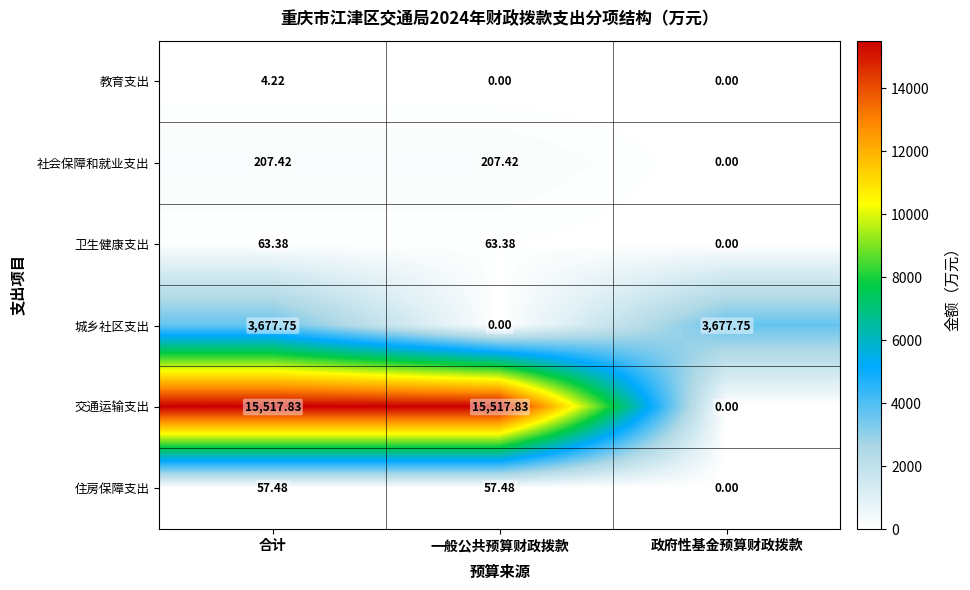

Count the number of categories in the chart.

3